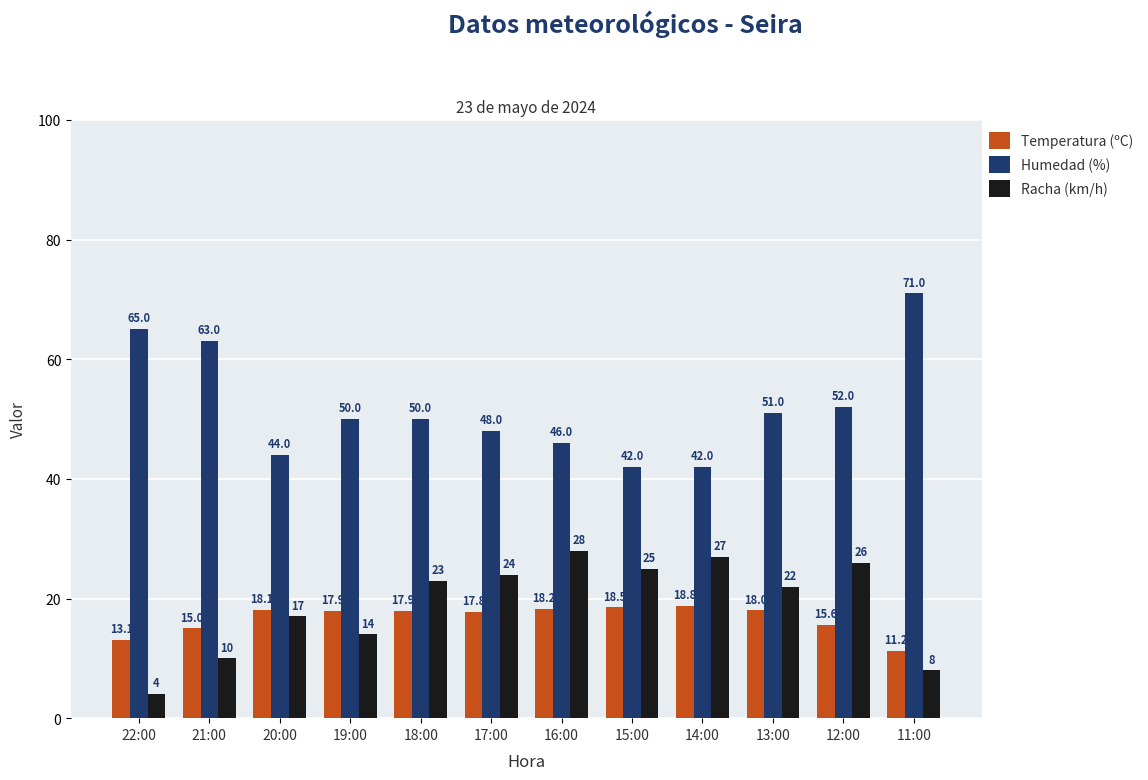

At how many categories does at least one series exceed 8?

12